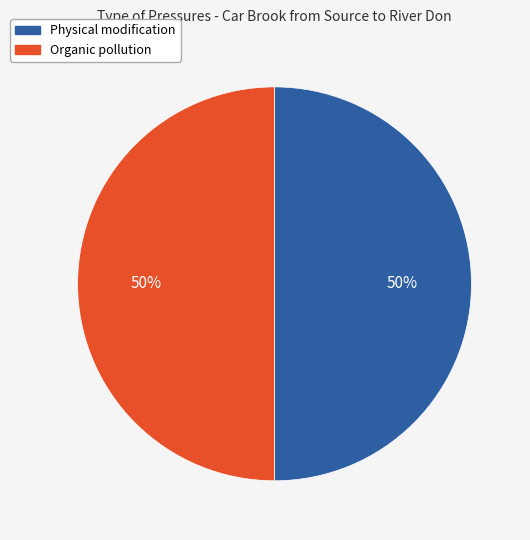

To the nearest percent, what is the combined percentage of Physical modification and Organic pollution?

100%